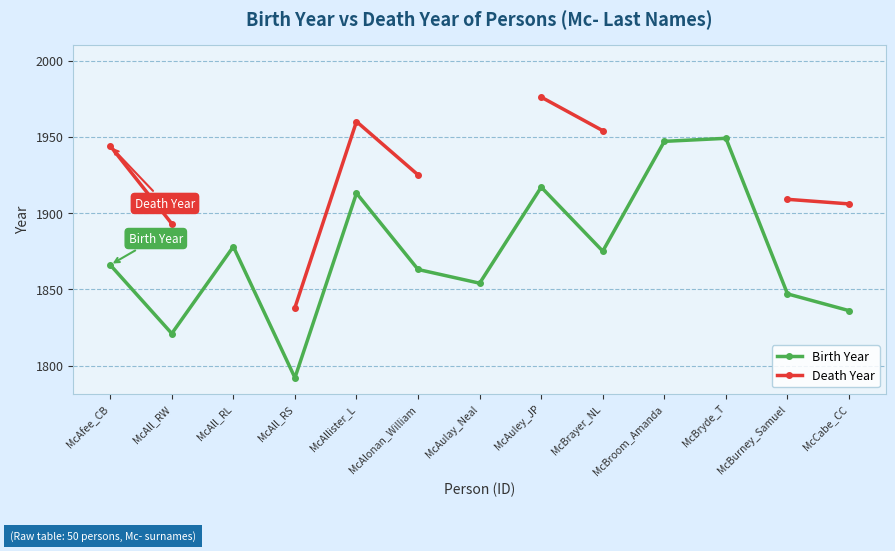

What is the difference between the second highest and second lowest values in the Birth Year series?

126